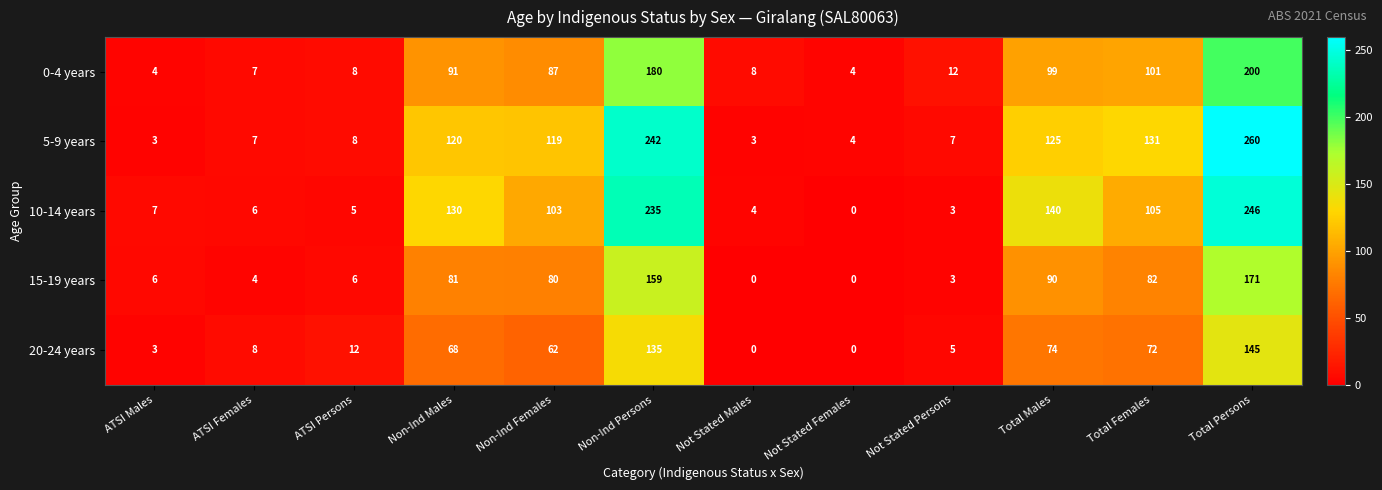

At Non-Ind Persons, list the series in order from largest to smallest.

5-9 years, 10-14 years, 0-4 years, 15-19 years, 20-24 years